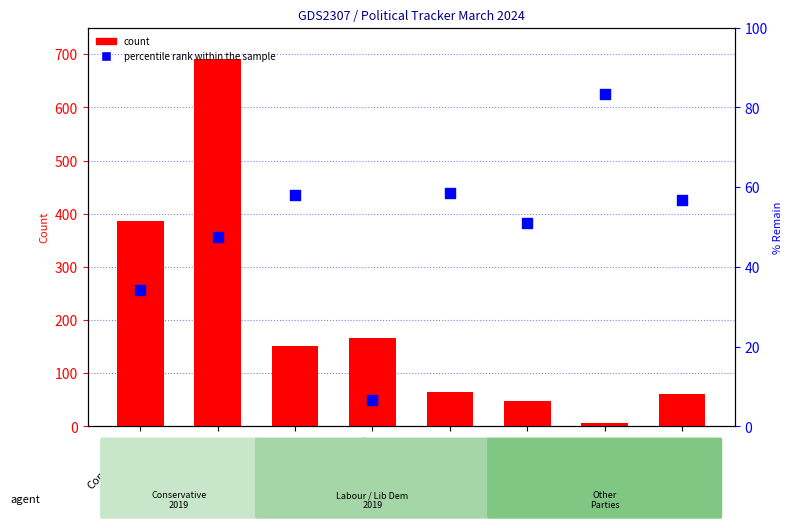

Which series reaches the minimum Y coordinate?

count